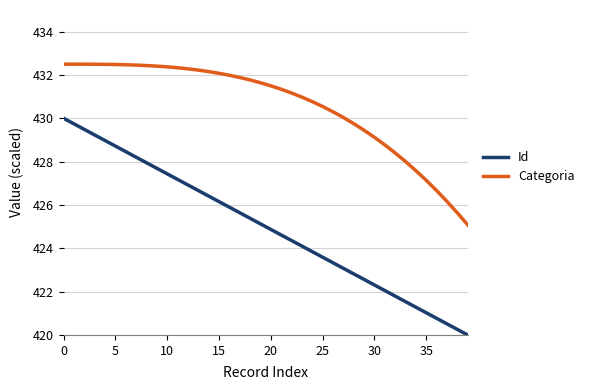

List the series in order of their peak value, highest first.

Categoria, Id